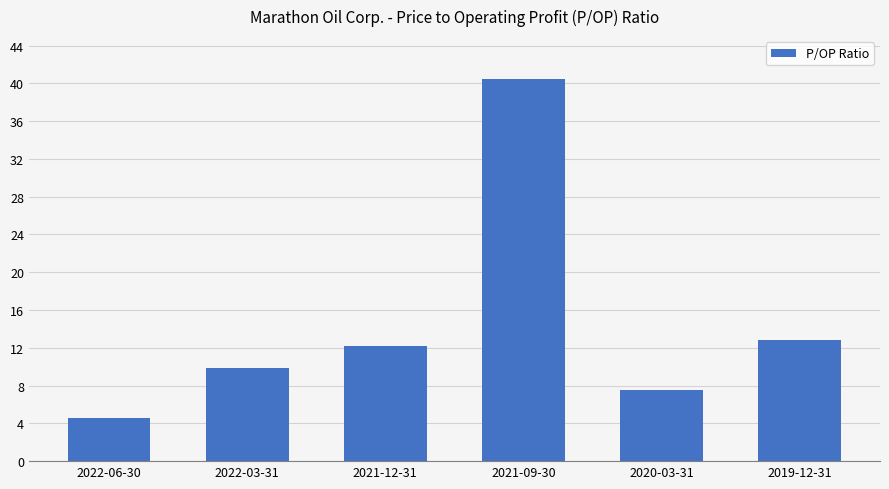

How many data points does each series have?

6